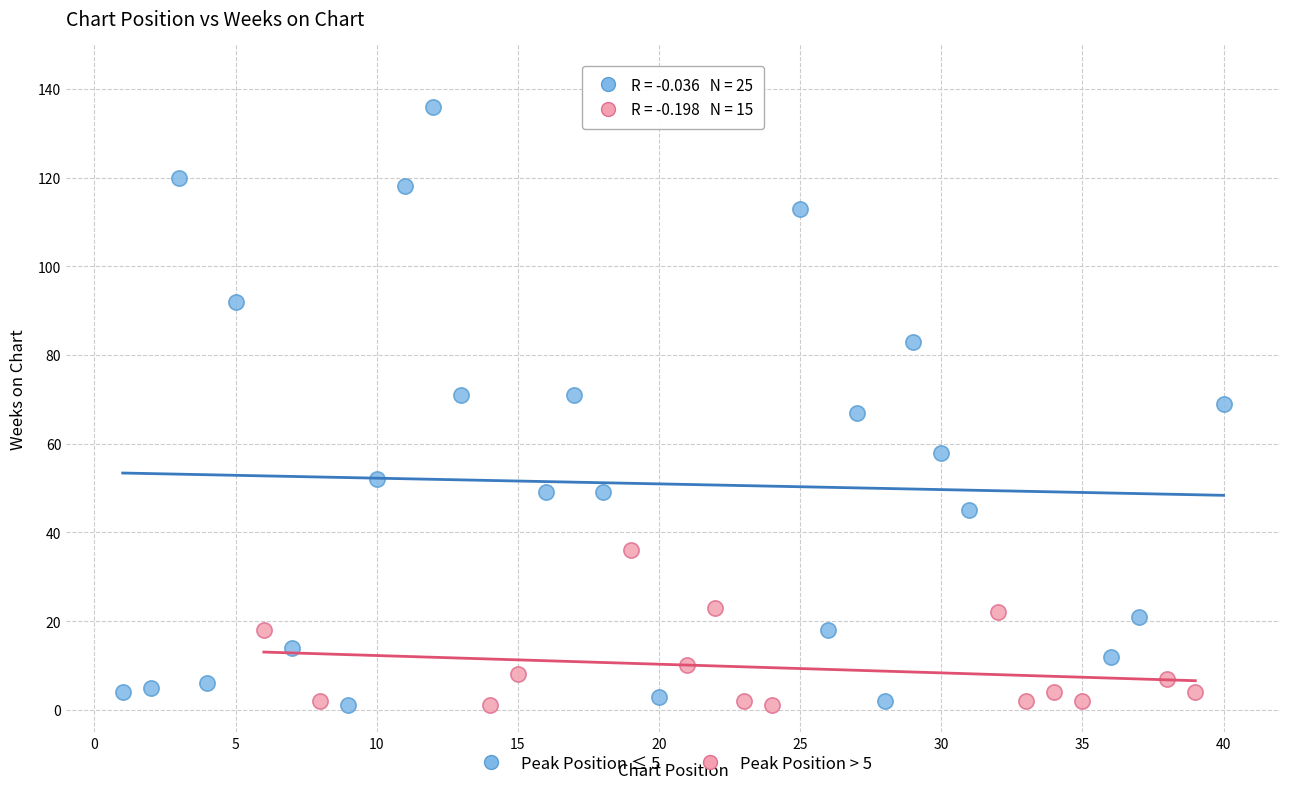

Which series has the largest Y range (max minus min)?

Peak Position ≤ 5